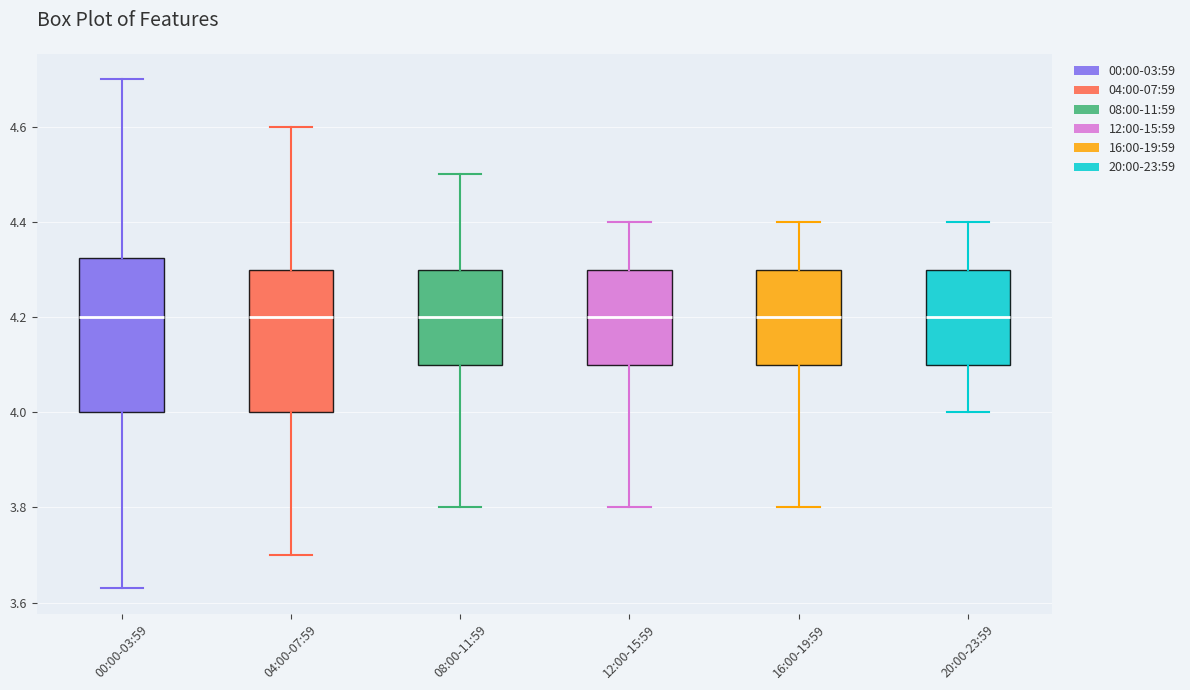

Reading left to right, read every box against the y-axis: the position of its median line, the range the box covers, and the ends of its whiskers. The values are not printed on the chart, so give them approximately, as read against the axis.

00:00-03:59: median 4.20, box 4.00 to 4.32, whiskers 3.64 to 4.70
04:00-07:59: median 4.20, box 4.00 to 4.30, whiskers 3.70 to 4.60
08:00-11:59: median 4.20, box 4.10 to 4.30, whiskers 3.80 to 4.50
12:00-15:59: median 4.20, box 4.10 to 4.30, whiskers 3.80 to 4.40
16:00-19:59: median 4.20, box 4.10 to 4.30, whiskers 3.80 to 4.40
20:00-23:59: median 4.20, box 4.10 to 4.30, whiskers 4.00 to 4.40